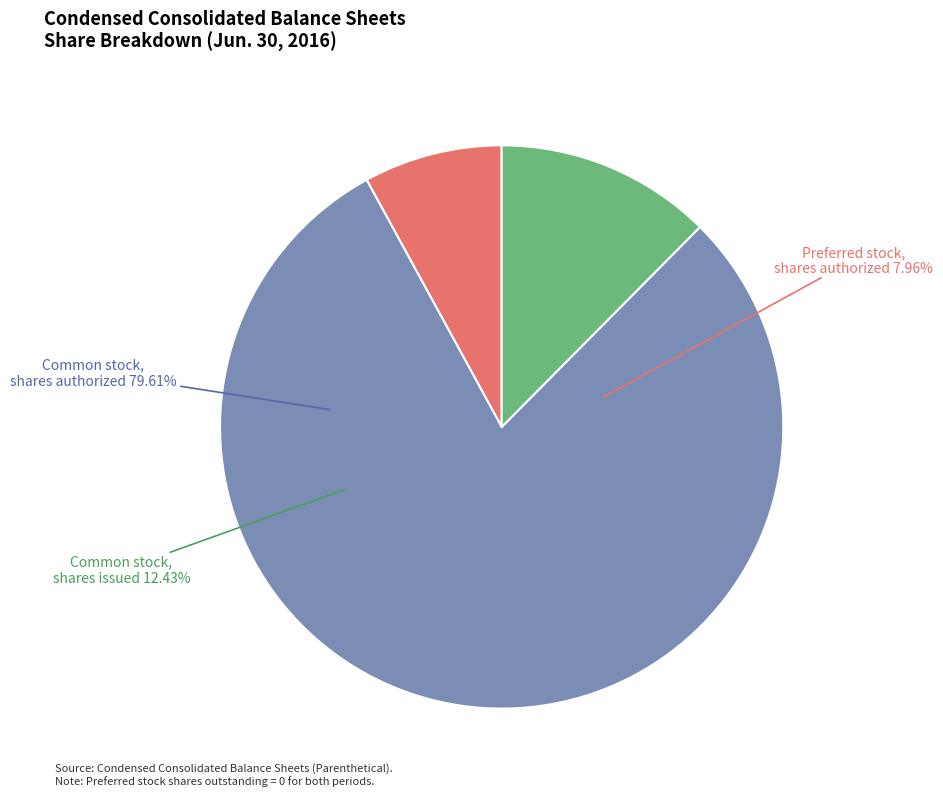

Is the sum of Preferred stock, shares authorized and Common stock, shares authorized greater than half?

Yes